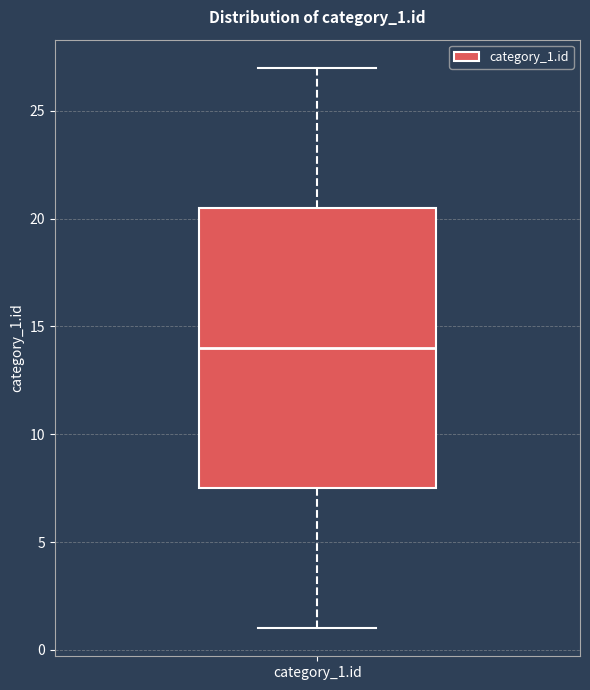

Transcribe this box plot: give where the median line is, the range the box spans, and where the two whiskers end, as read against the y-axis. The values are not printed on the chart, so give them approximately, as read against the axis.

median 14.0, box 7.5 to 20.5, whiskers 1.0 to 27.0